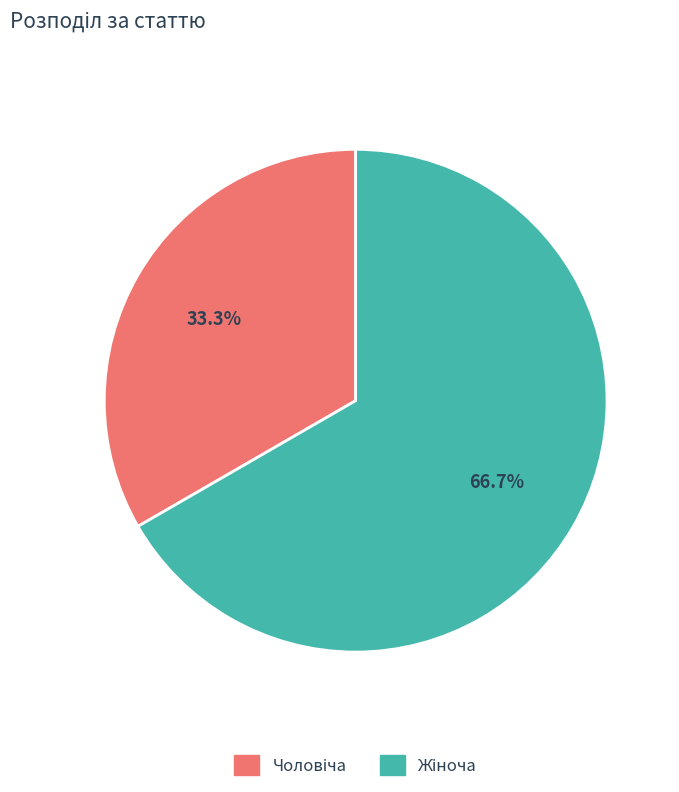

Is there any slice that represents more than half of the pie?

Yes